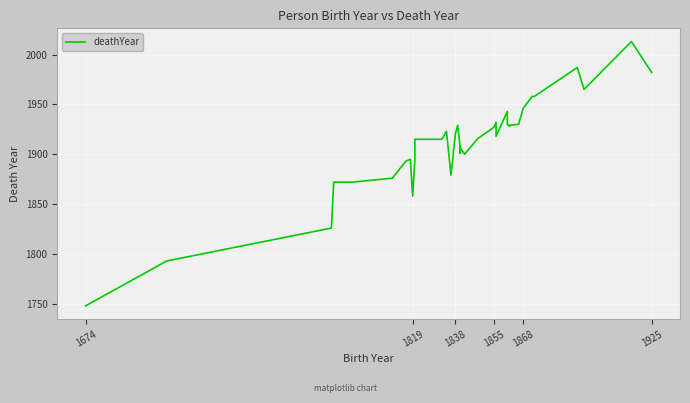

Where is the first local minimum?

1819